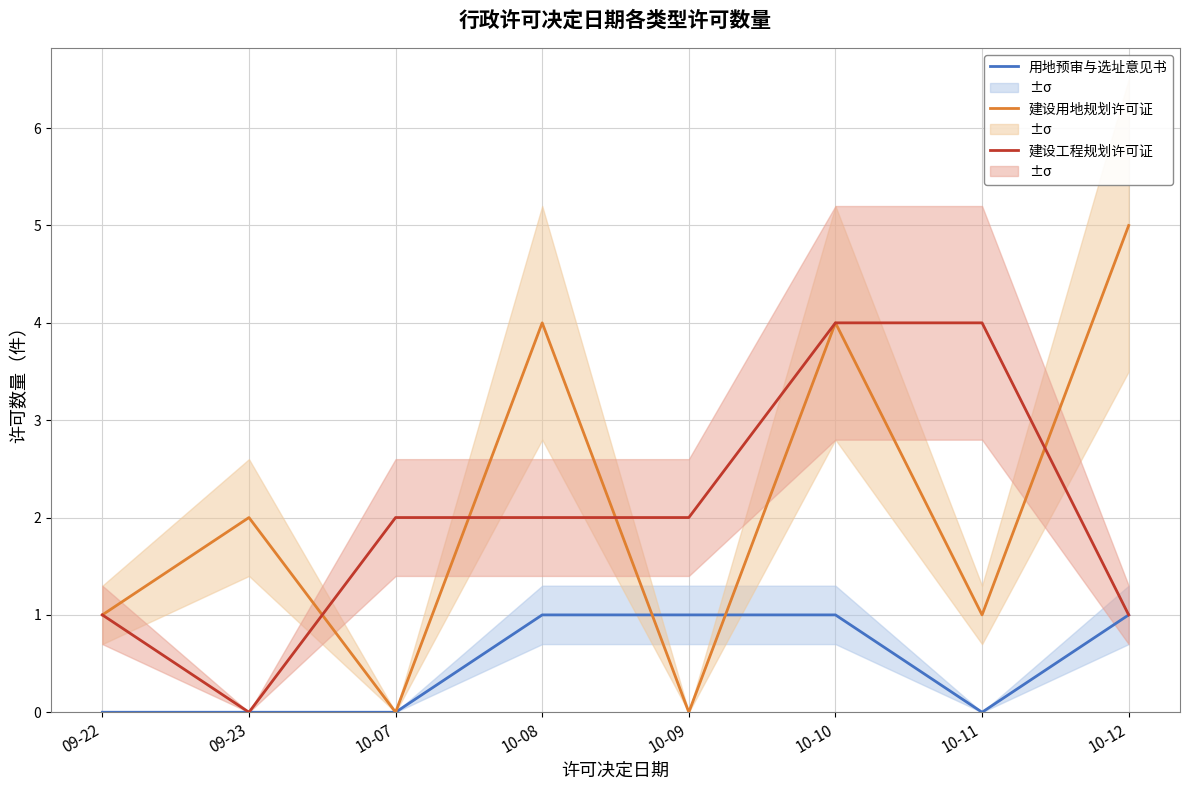

What is the label of the 4th point from the left?

10-08